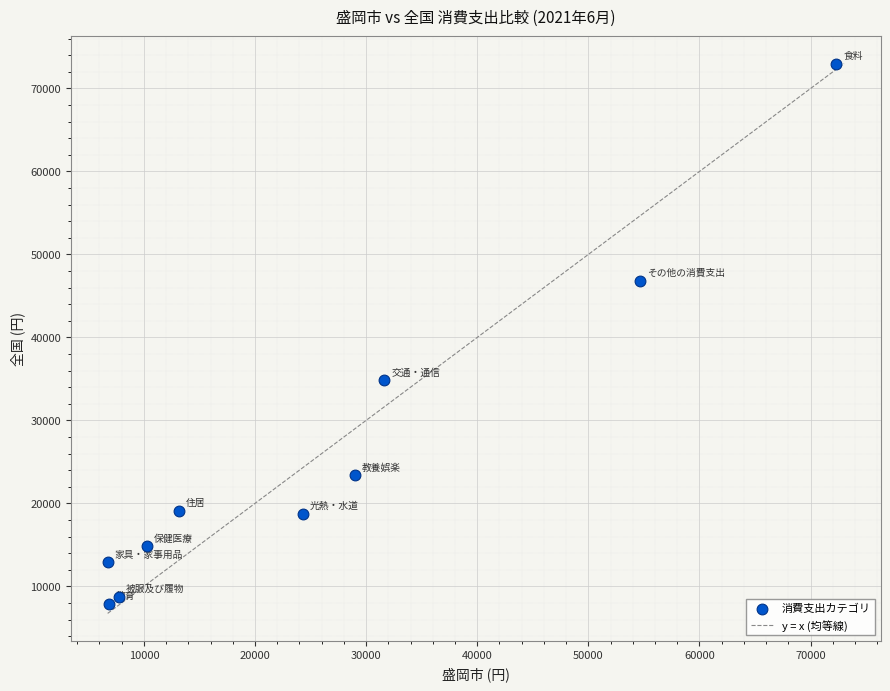

What is the range of Y values (max minus min)?

65153